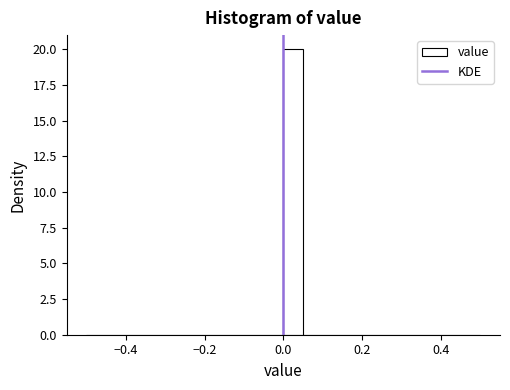

Read against the x-axis, roughly where is the centre of the tallest bar?

0.02